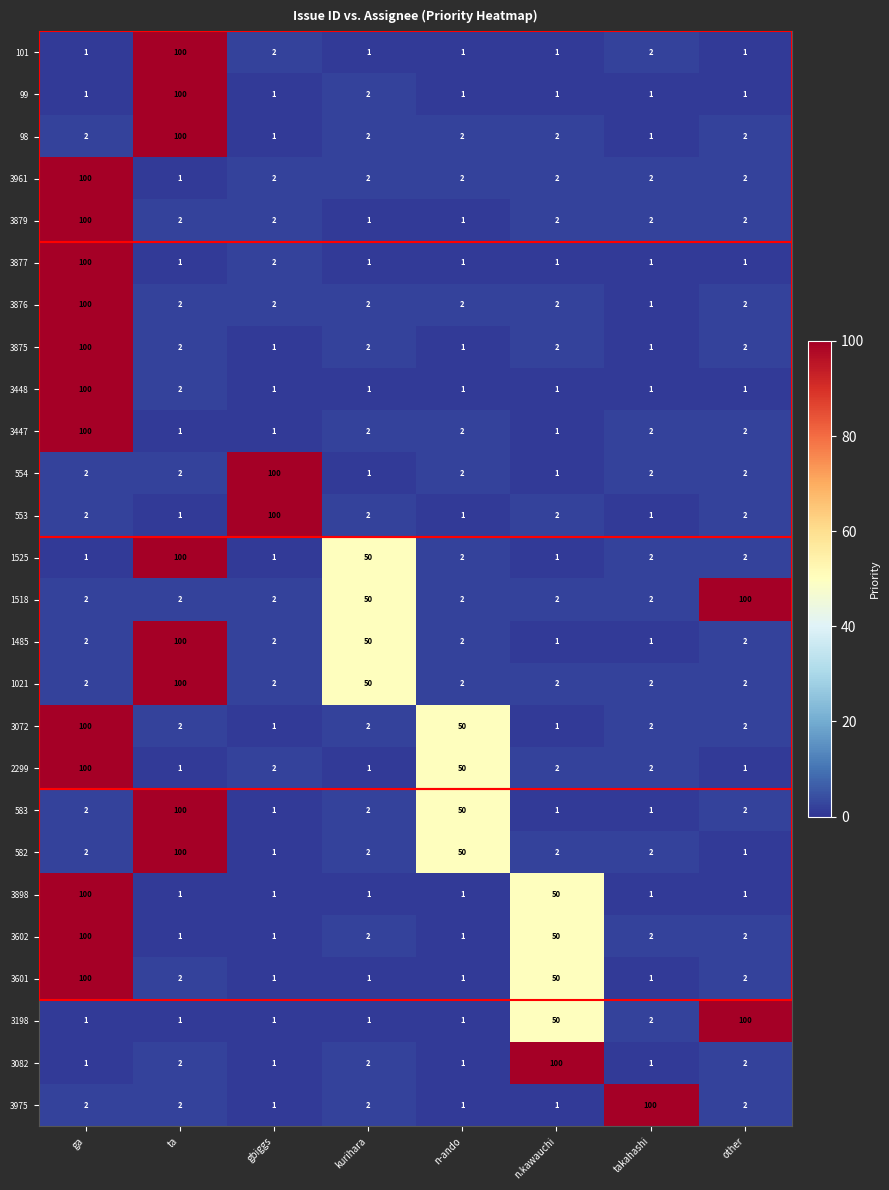

What is the maximum value for 99?

100